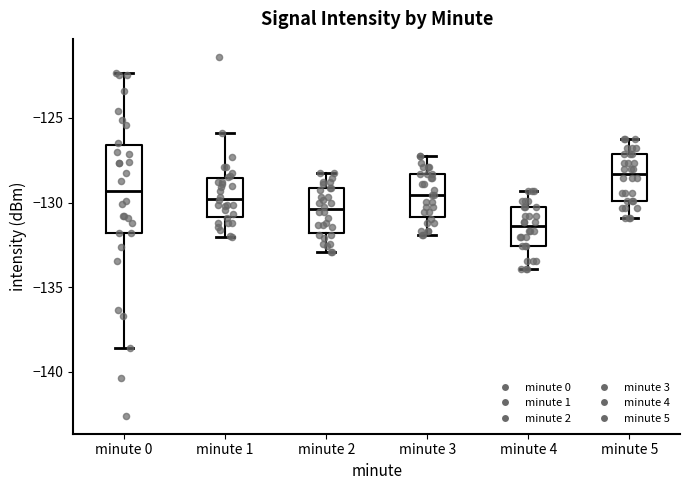

Where does the lower whisker of the box for minute 5 end on the y-axis? The values are not printed on the chart, so give them approximately, as read against the axis.

-131.0